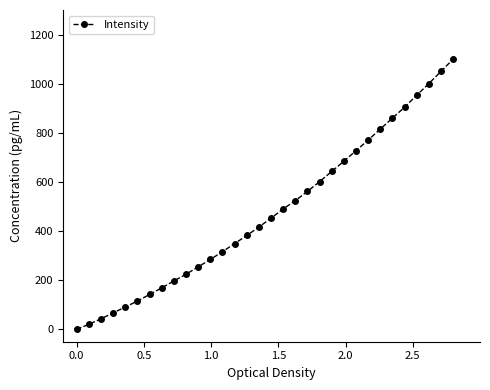

What is the maximum value shown in the chart?

1100.0